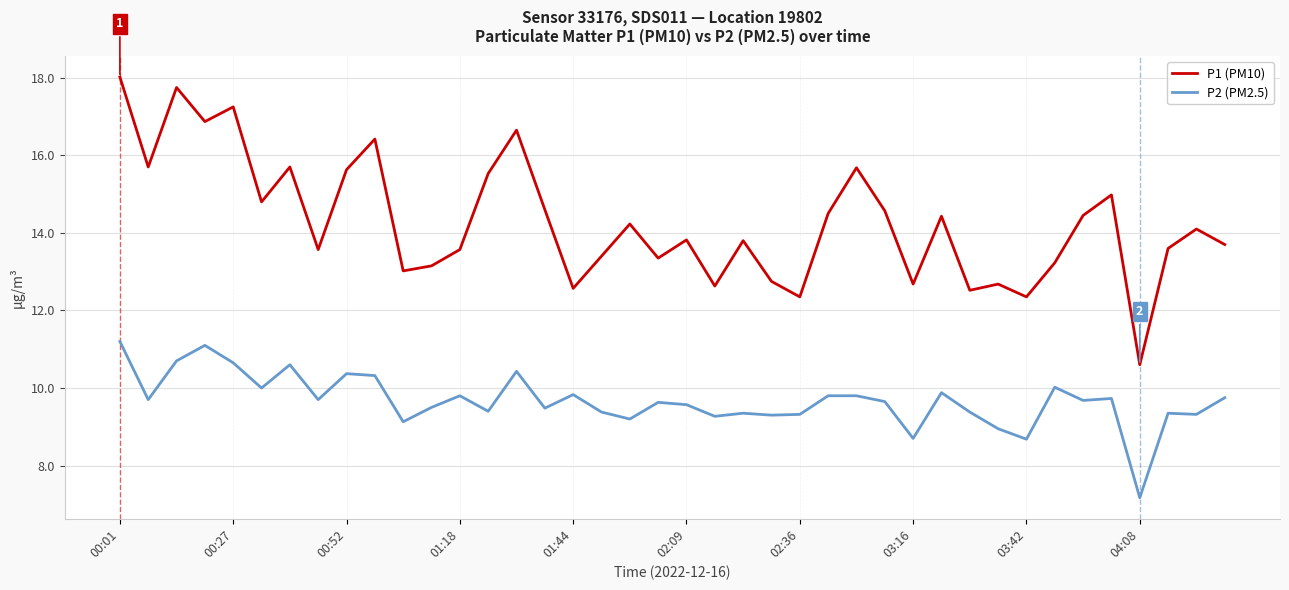

List the series in order of their peak value, lowest first.

P2 (PM2.5), P1 (PM10)